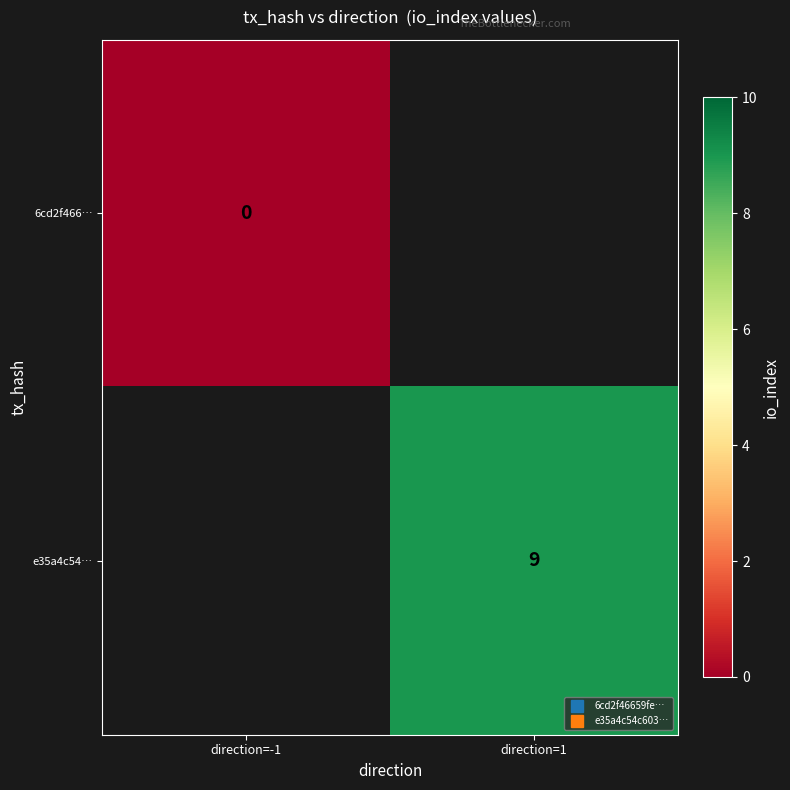

Which category has the lowest value across all series?

direction=-1